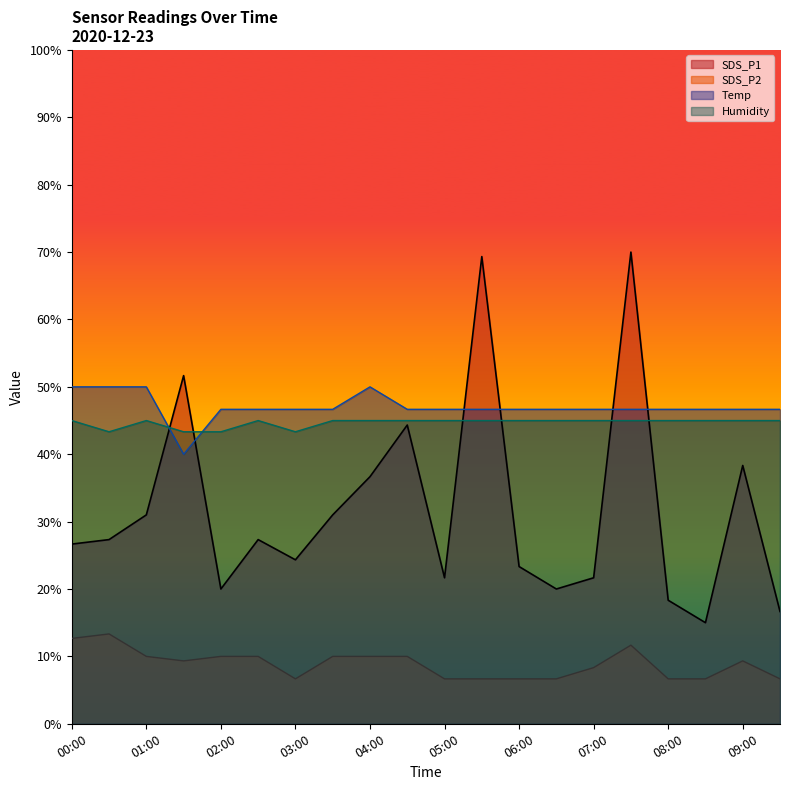

In Humidity, how many points are higher than both neighbors (excluding endpoints)?

2